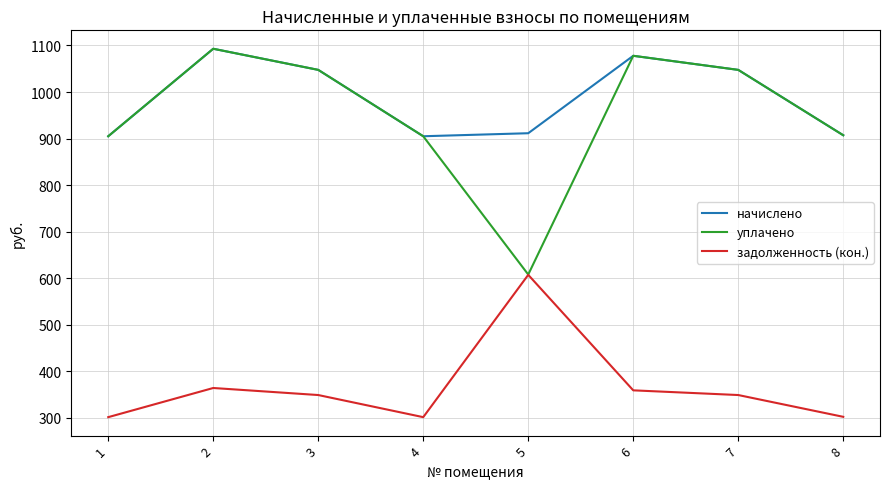

What is the difference between the maximum and minimum values in the начислено series?

187.9